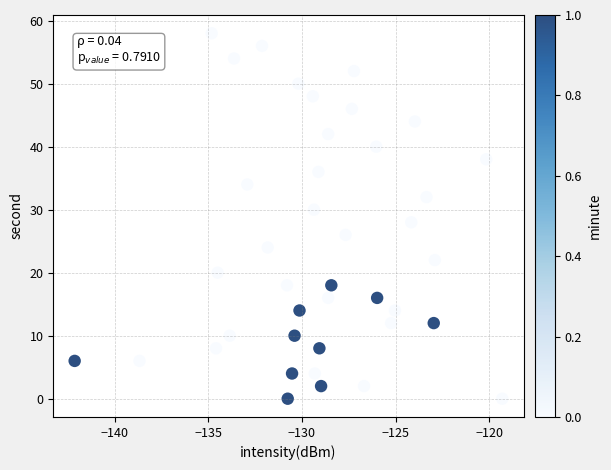

What is the range of Y values (max minus min)?

58